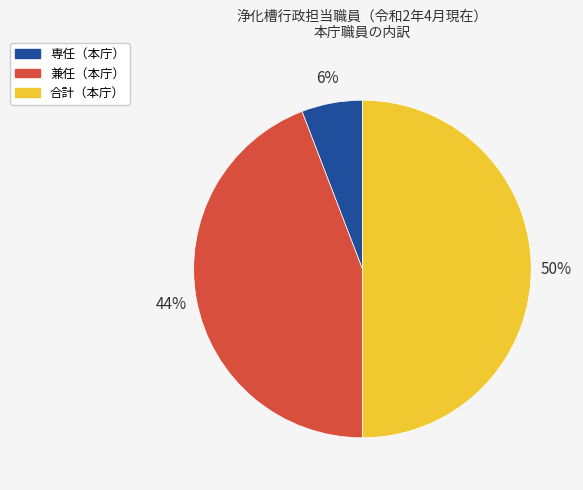

To the nearest percent, what is the difference between the largest and smallest slice percentages?

44%